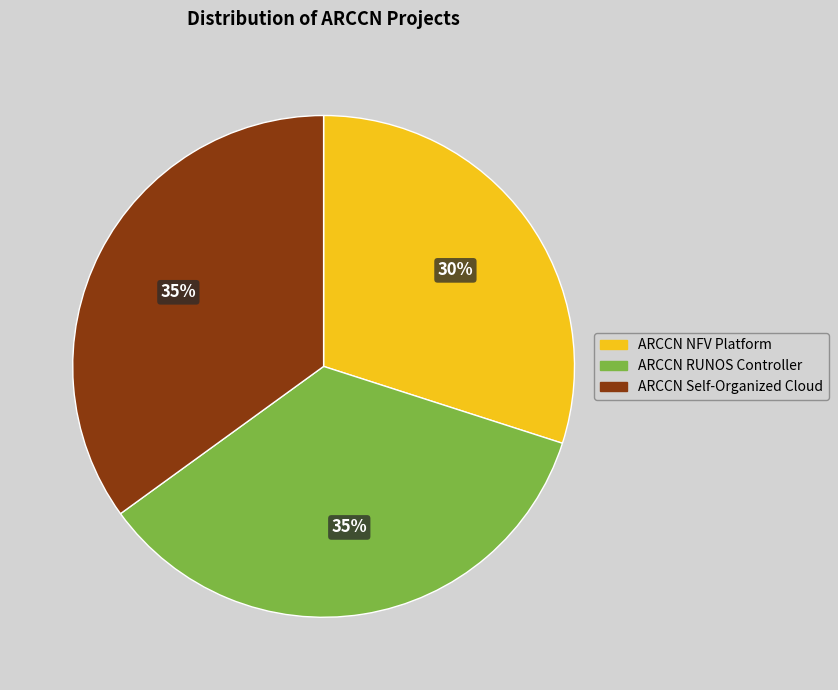

What percentage is the ARCCN Self-Organized Cloud slice, to the nearest percent?

35%